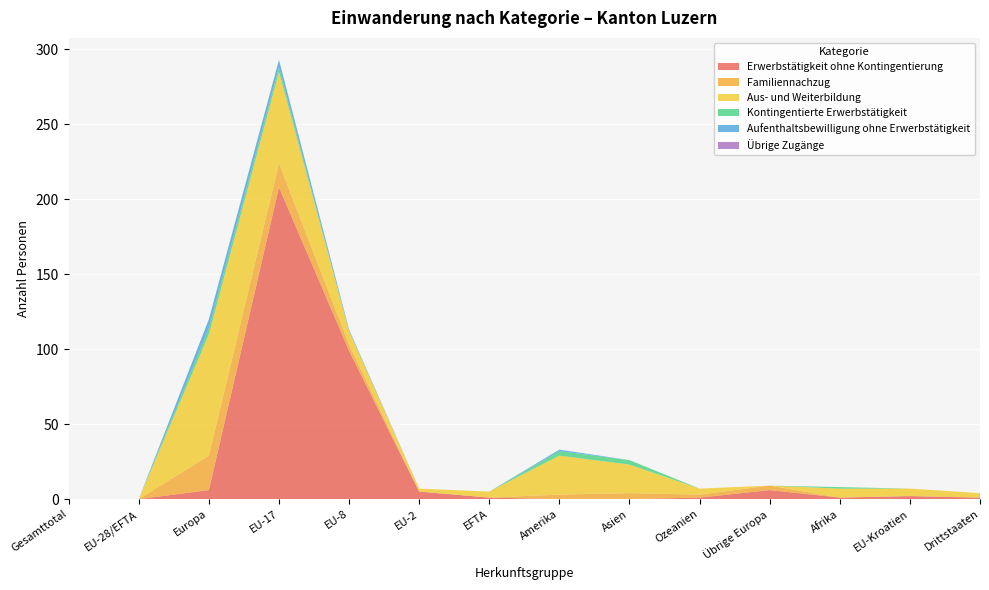

Reading right to left, list all the values displayed in this chart.

Erwerbstätigkeit ohne Kontingentierung: Drittstaaten=1	EU-Kroatien=2	Afrika=1	Übrige Europa=6	Ozeanien=1	Asien=0	Amerika=0	EFTA=1	EU-2=5	EU-8=99	EU-17=208	Europa=6	EU-28/EFTA=0	Gesamttotal=0
Familiennachzug: Drittstaaten=0	EU-Kroatien=0	Afrika=0	Übrige Europa=3	Ozeanien=2	Asien=4	Amerika=3	EFTA=0	EU-2=0	EU-8=4	EU-17=16	Europa=23	EU-28/EFTA=0	Gesamttotal=0
Aus- und Weiterbildung: Drittstaaten=3	EU-Kroatien=5	Afrika=6	Übrige Europa=0	Ozeanien=4	Asien=19	Amerika=26	EFTA=4	EU-2=2	EU-8=9	EU-17=61	Europa=81	EU-28/EFTA=0	Gesamttotal=0
Kontingentierte Erwerbstätigkeit: Drittstaaten=0	EU-Kroatien=0	Afrika=1	Übrige Europa=0	Ozeanien=0	Asien=3	Amerika=3	EFTA=0	EU-2=0	EU-8=0	EU-17=3	Europa=4	EU-28/EFTA=0	Gesamttotal=0
Aufenthaltsbewilligung ohne Erwerbstätigkeit: Drittstaaten=0	EU-Kroatien=0	Afrika=0	Übrige Europa=0	Ozeanien=0	Asien=0	Amerika=1	EFTA=0	EU-2=0	EU-8=1	EU-17=5	Europa=6	EU-28/EFTA=0	Gesamttotal=0
Übrige Zugänge: Drittstaaten=0	EU-Kroatien=0	Afrika=0	Übrige Europa=0	Ozeanien=0	Asien=0	Amerika=0	EFTA=0	EU-2=0	EU-8=0	EU-17=0	Europa=0	EU-28/EFTA=0	Gesamttotal=0